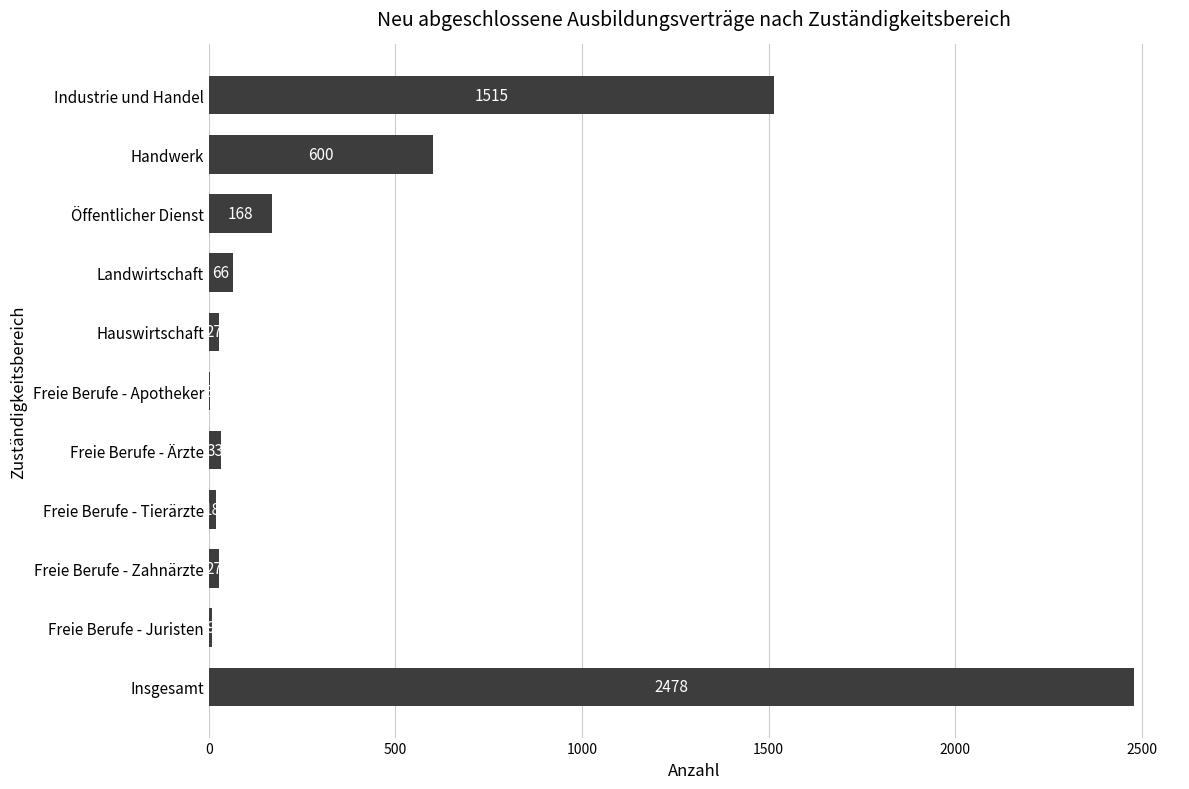

What is the sum of all values?

4944